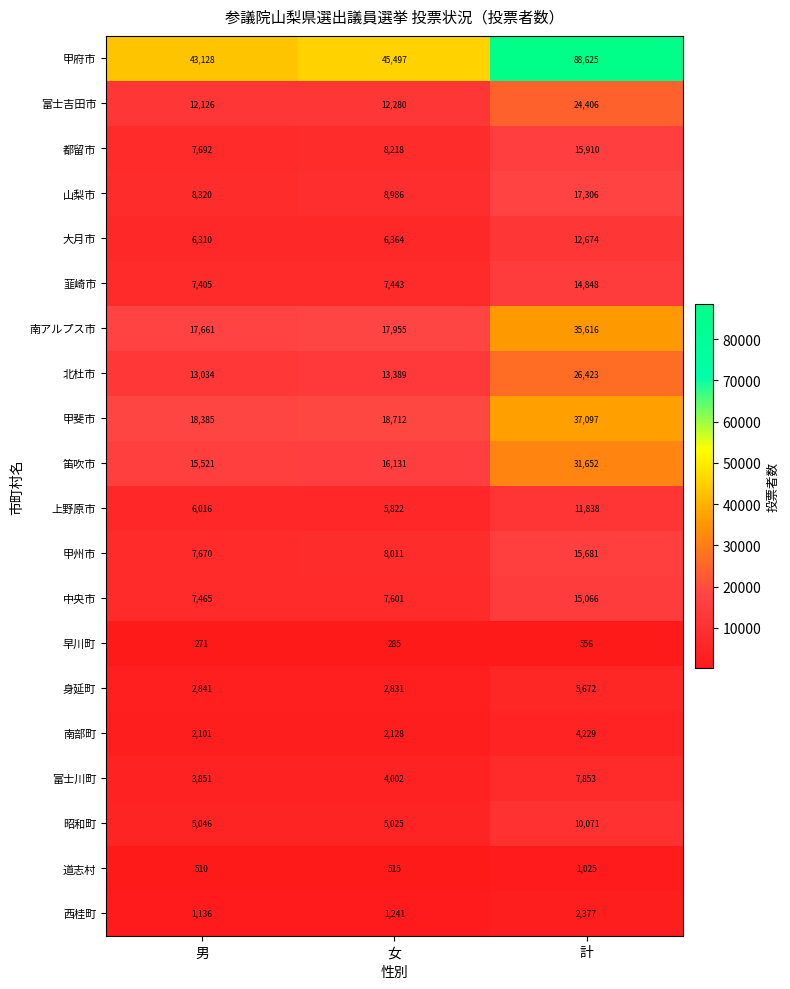

What is the minimum value shown in the chart?

271